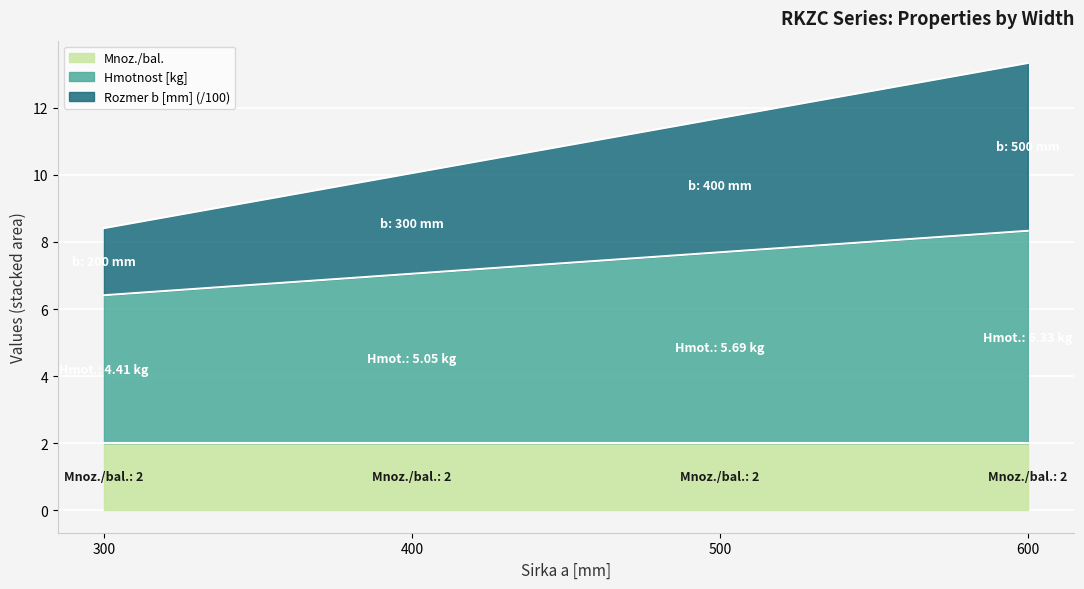

What is the lowest value of the Mnoz./bal. series?

2.0